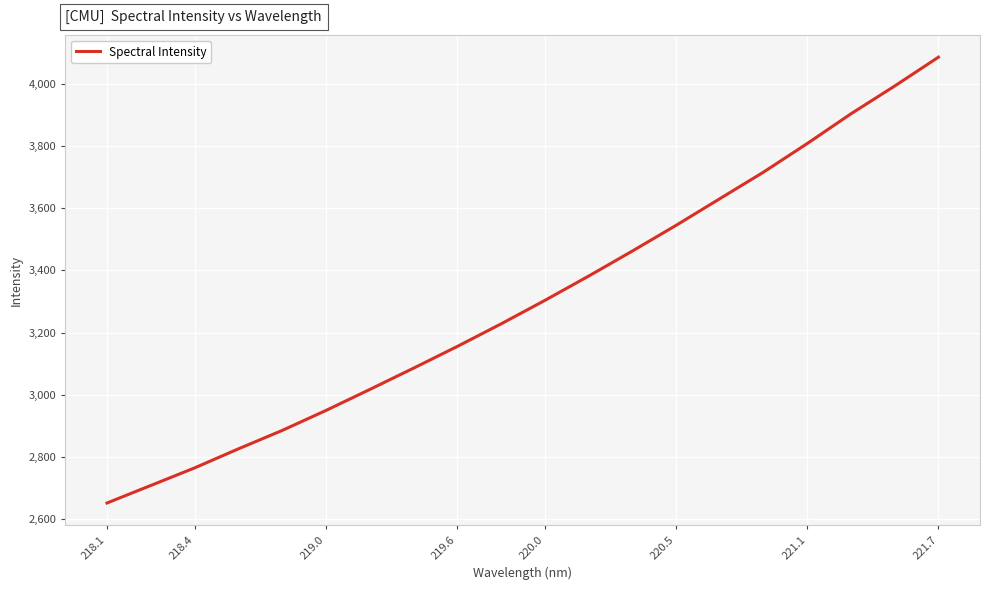

Count the number of data series in this chart.

1